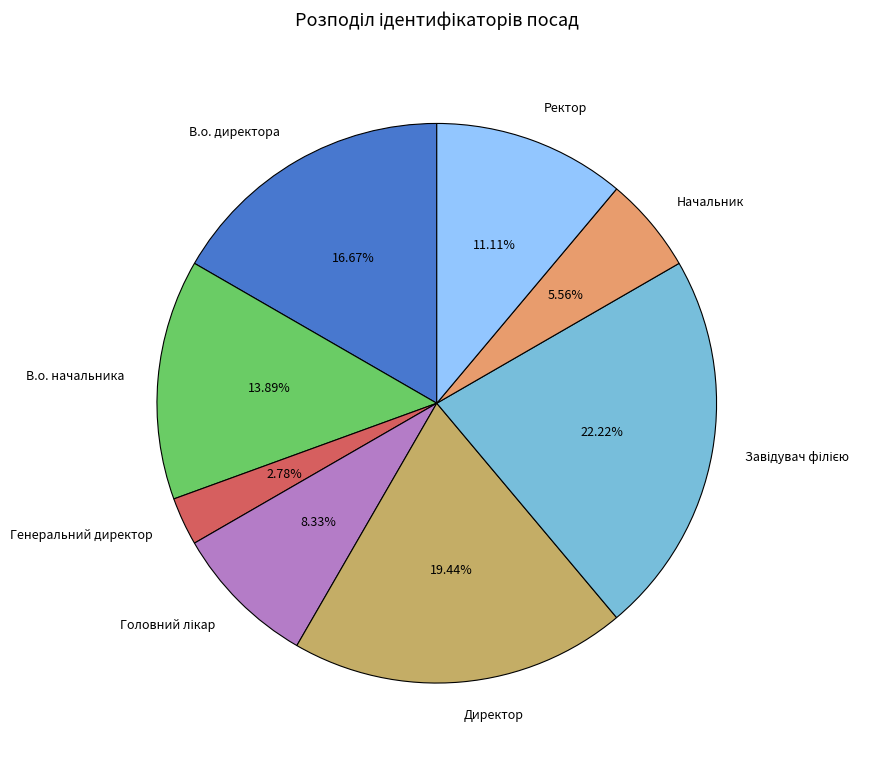

Count the number of slices in the pie.

8